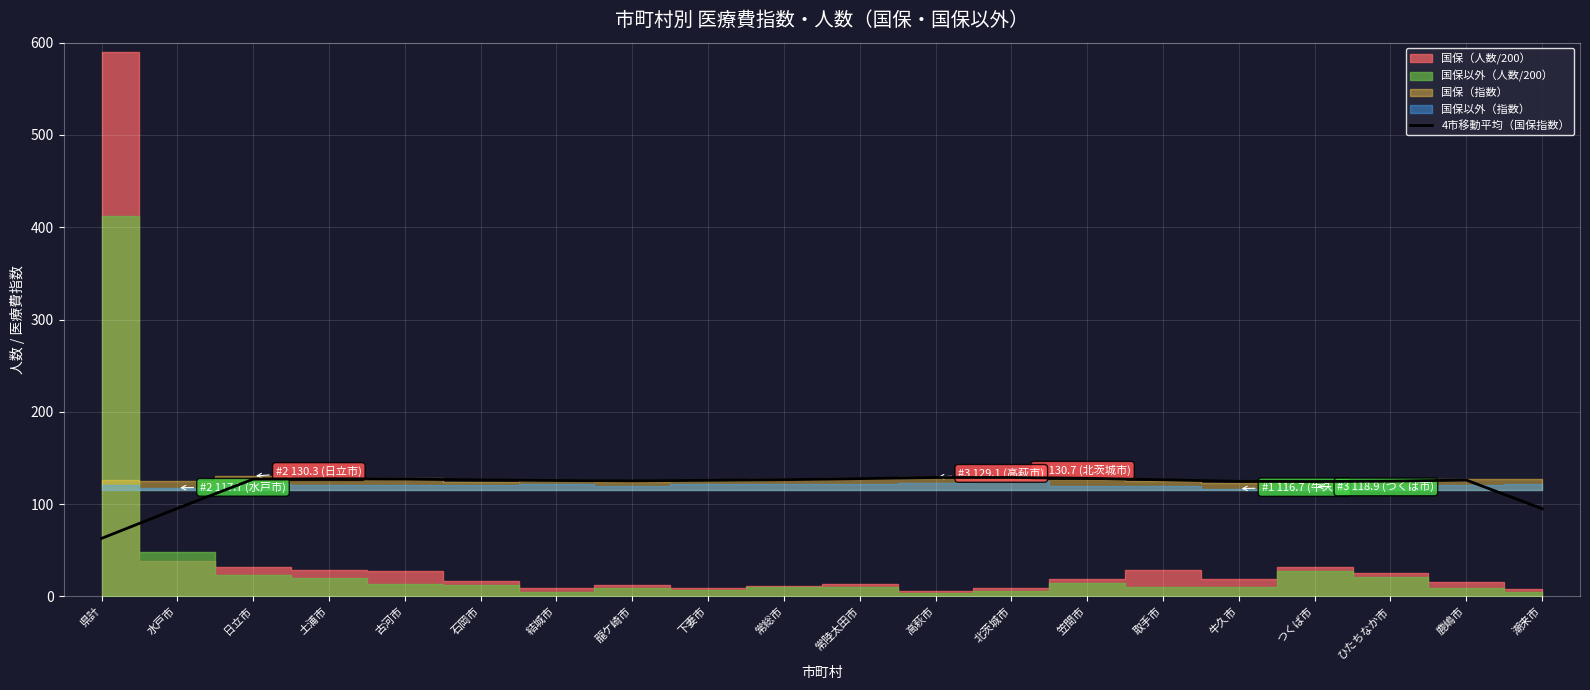

Reading left to right, extract all data points from this chart.

県計=62.7	水戸市=95.3	日立市=127.0	土浦市=127.4	古河市=127.1	石岡市=126.1	結城市=125.5	龍ケ崎市=125.0	下妻市=125.7	常総市=126.4	常陸太田市=127.5	高萩市=128.8	北茨城市=128.8	笠間市=127.9	取手市=126.2	牛久市=124.6	つくば市=124.4	ひたちなか市=124.8	鹿嶋市=126.0	潮来市=94.9